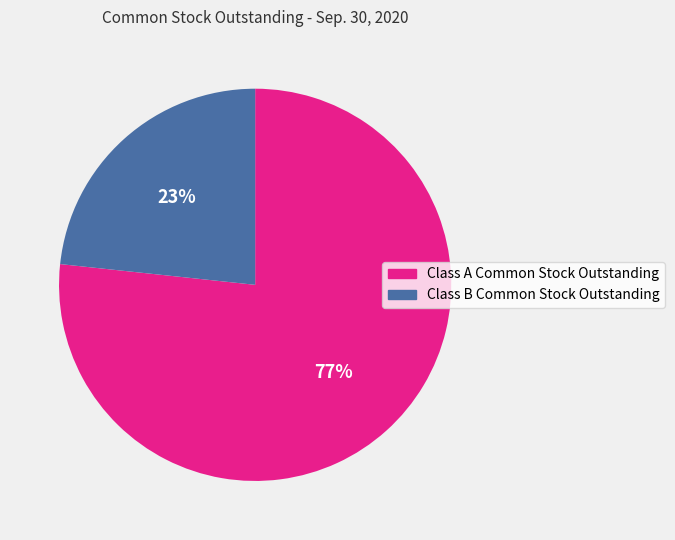

Between Class A Common Stock Outstanding and Class B Common Stock Outstanding, which is larger?

Class A Common Stock Outstanding